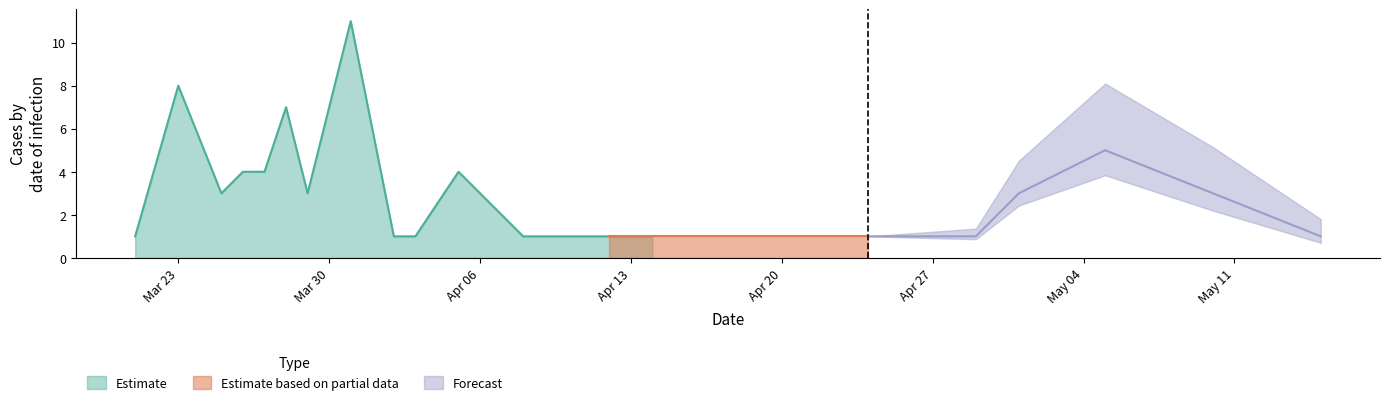

What is the label of the 5th point from the right?

2020-04-29